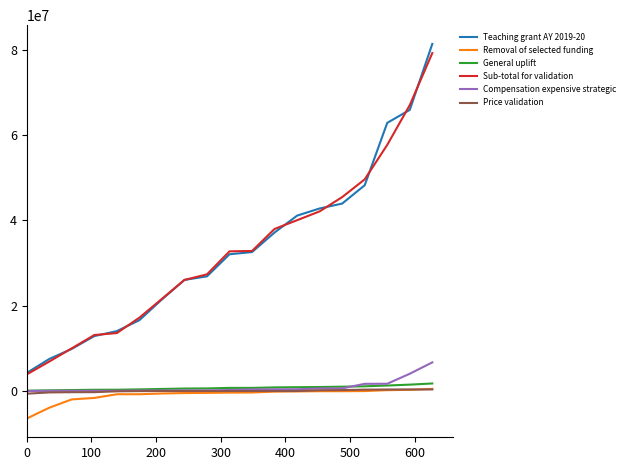

What is the greatest value displayed?

81320612.2